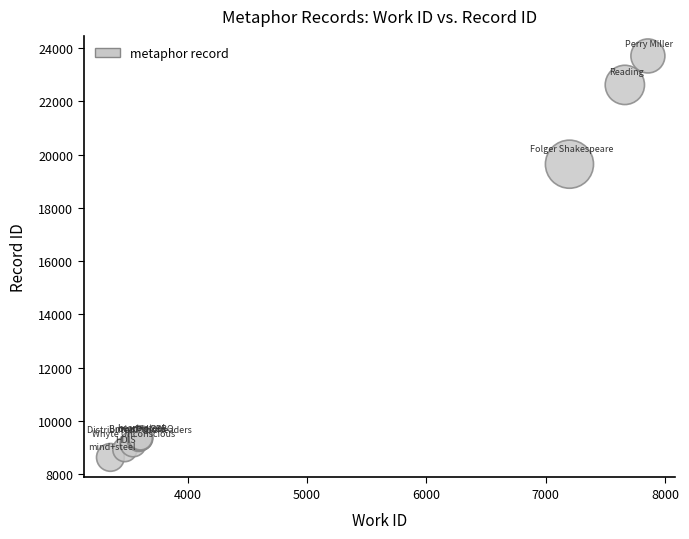

What Y value in the scatter plot is closest to 16164?

19638